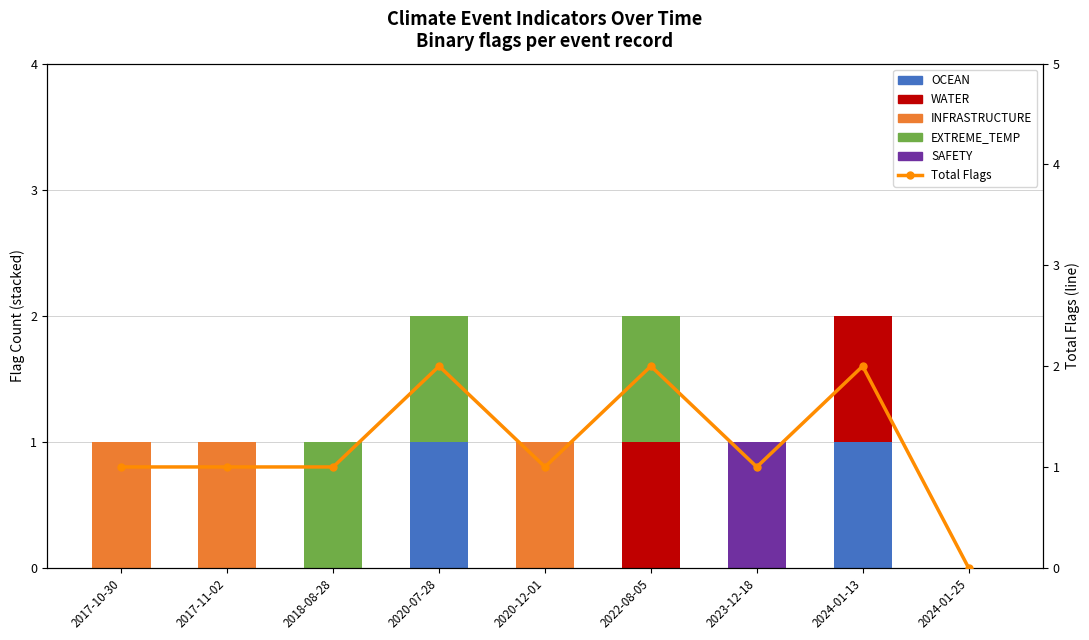

Read the EXTREME_TEMP value at 2020-07-28.

1